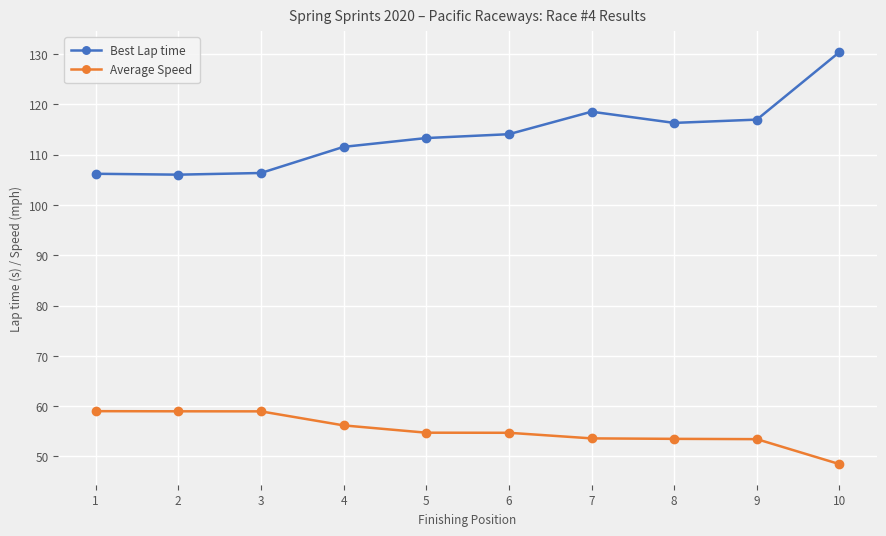

Which series has the largest total across all categories?

Best Lap time